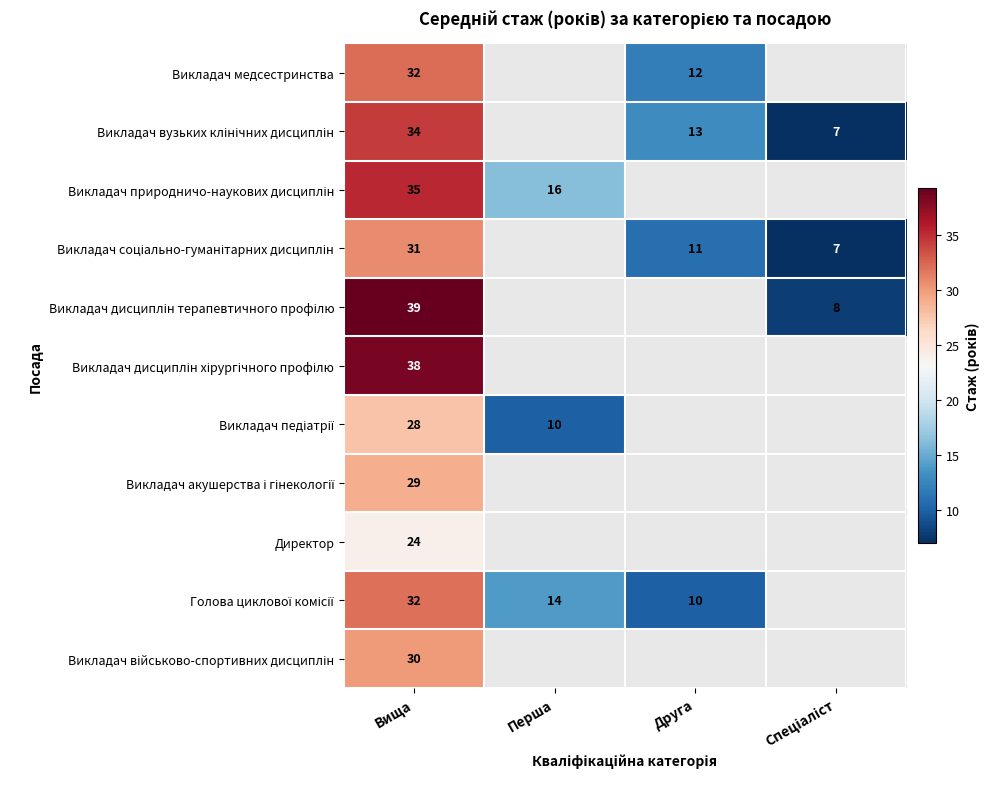

List the labels in order of Викладач військово-спортивних дисциплін value, largest first.

Вища, Перша, Друга, Спеціаліст